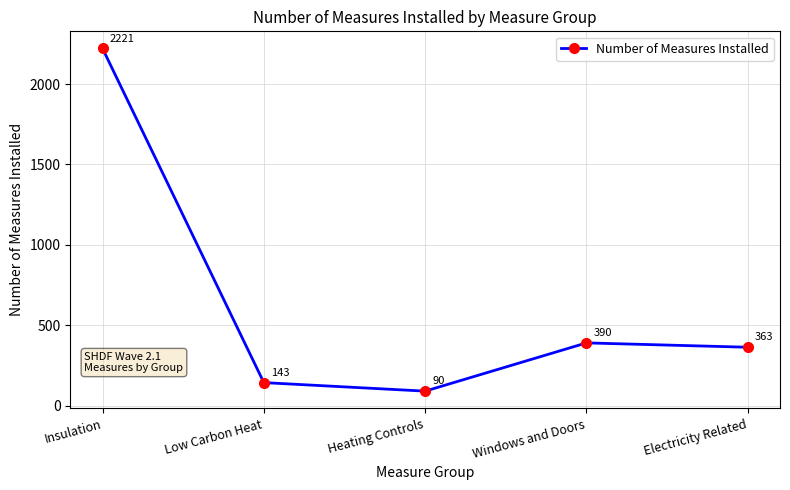

How many values are below 363?

2